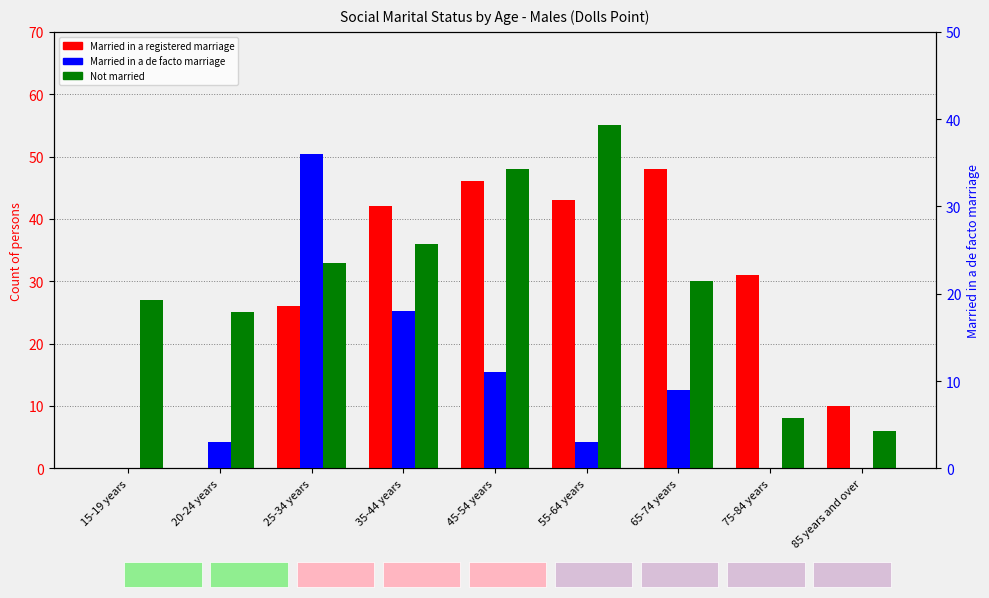

Which category has the lowest value in the Not married series?

85 years and over